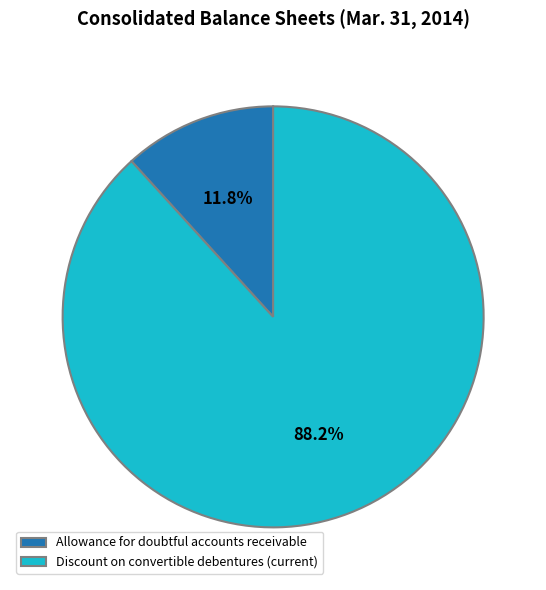

Is there a majority slice in this chart?

Yes